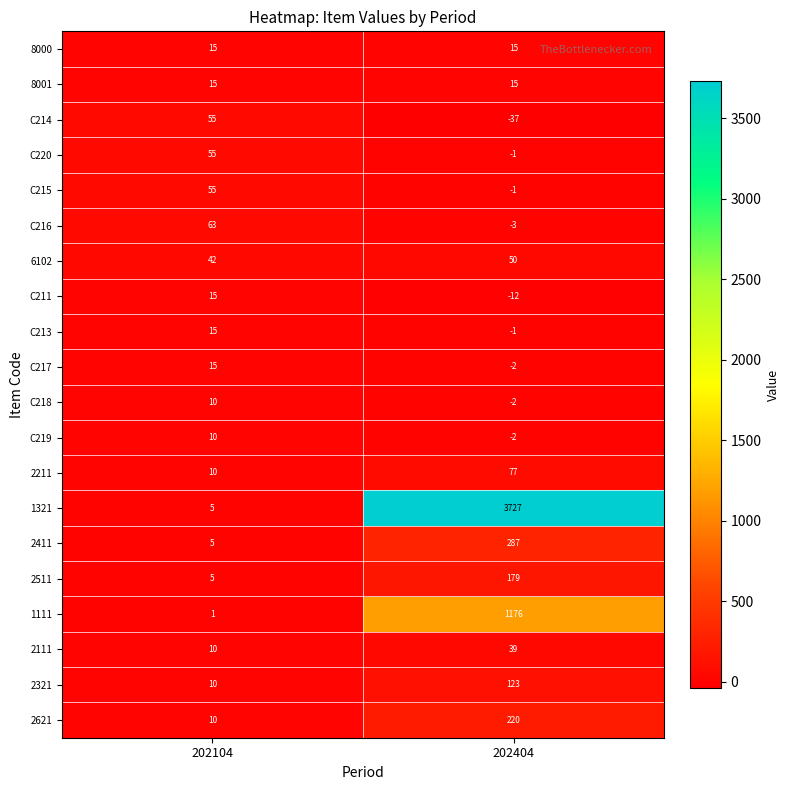

How many distinct data groups are displayed?

20